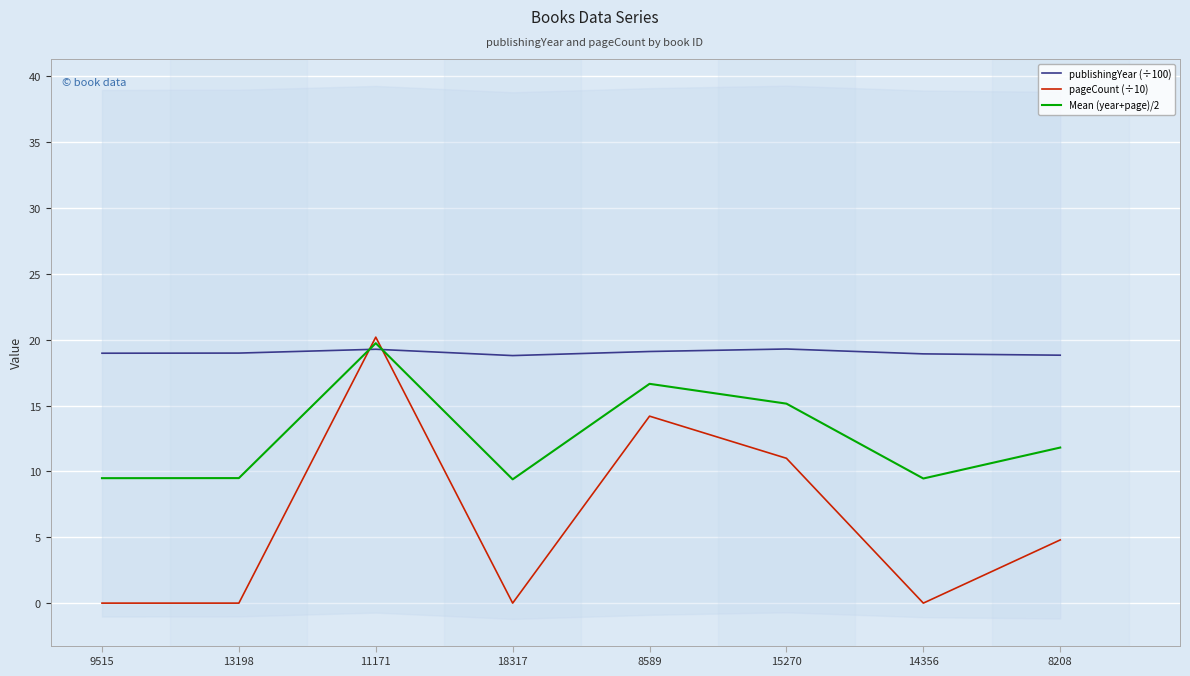

List the series in order of their overall mean, lowest first.

pageCount (÷10), Mean (year+page)/2, publishingYear (÷100)